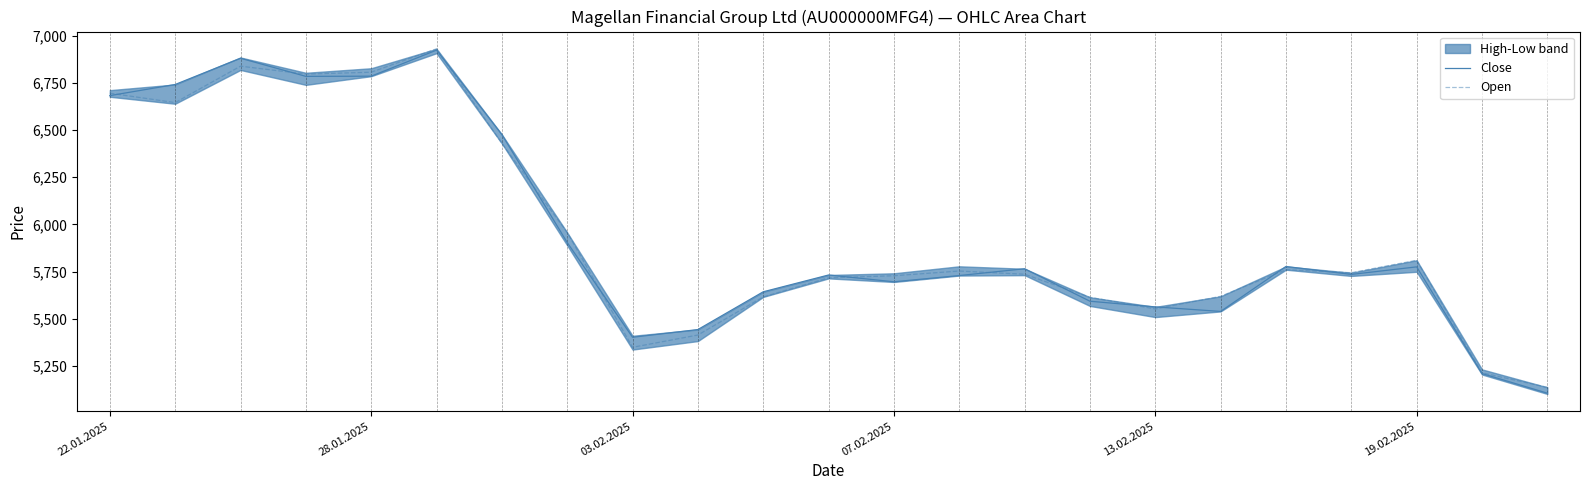

What is the total value across all series at 10?

11259